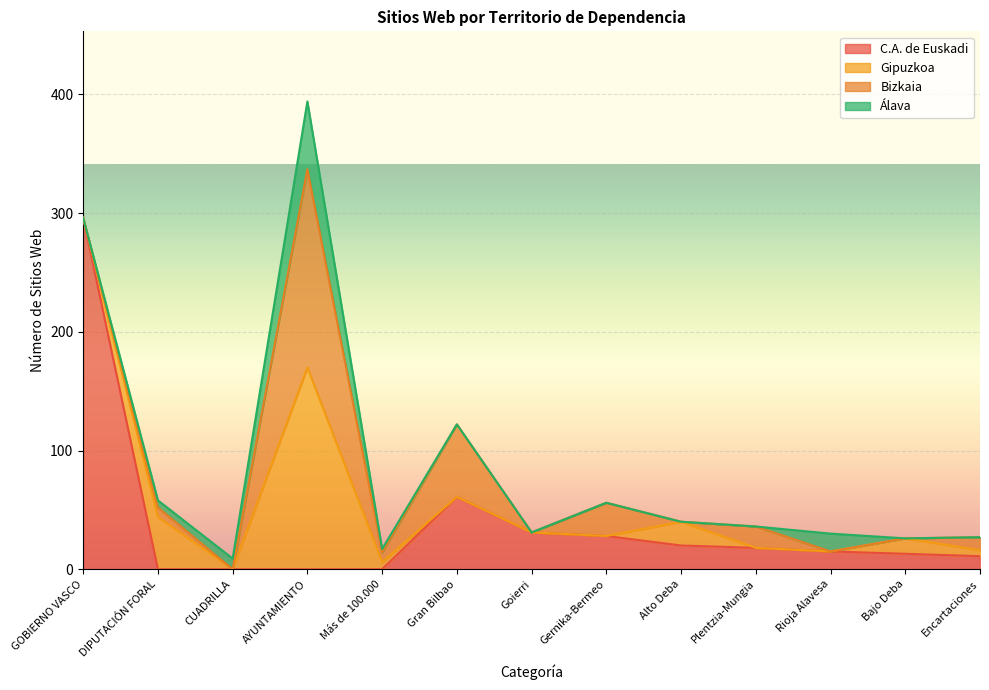

The Bizkaia series shows 4 at Encartaciones. True or false?

False